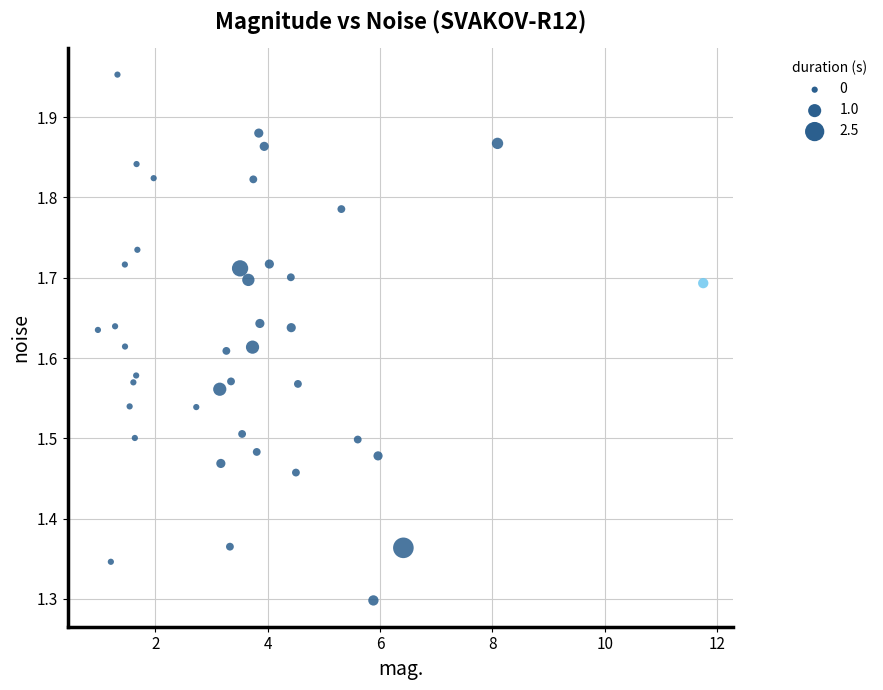

What is the range of X values (max minus min)?

10.8